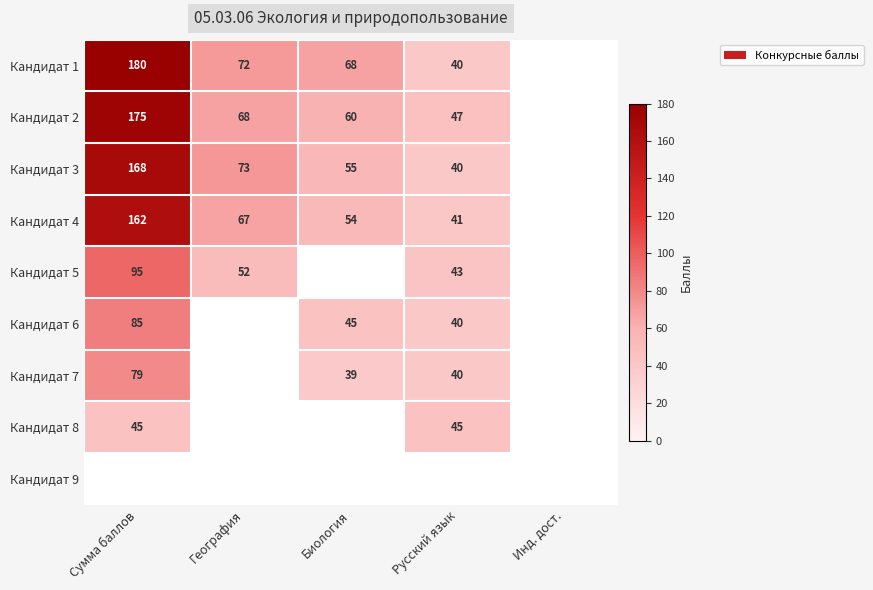

The value of Кандидат 5 at География is 21. True or false?

False